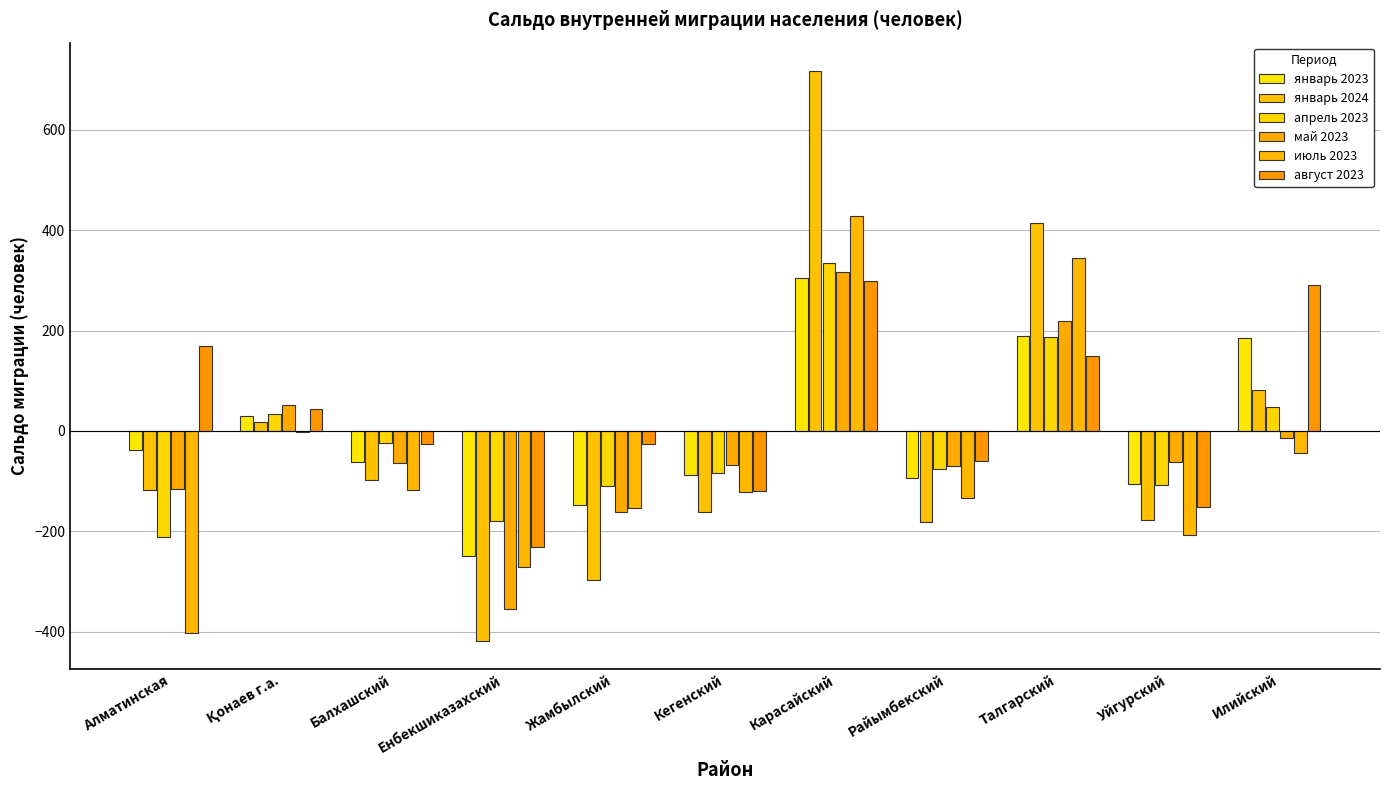

List the labels in order of август 2023 value, smallest first.

Енбекшиказахский, Уйгурский, Кегенский, Райымбекский, Жамбылский, Балхашский, Қонаев г.а., Талгарский, Алматинская, Илийский, Карасайский